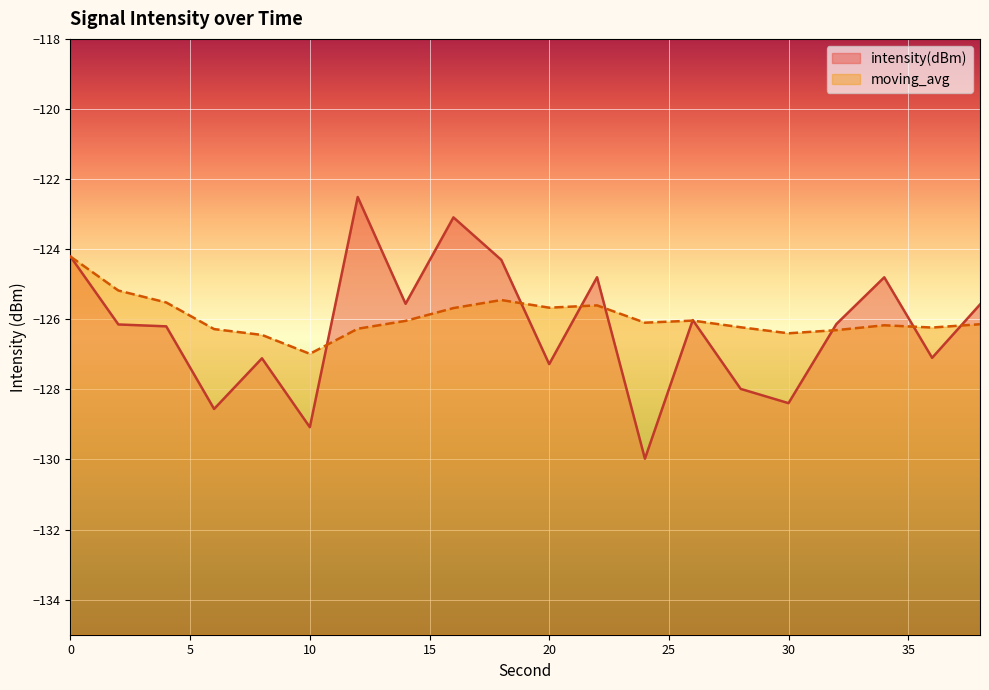

Which category has the lowest value in the intensity(dBm) series?

24